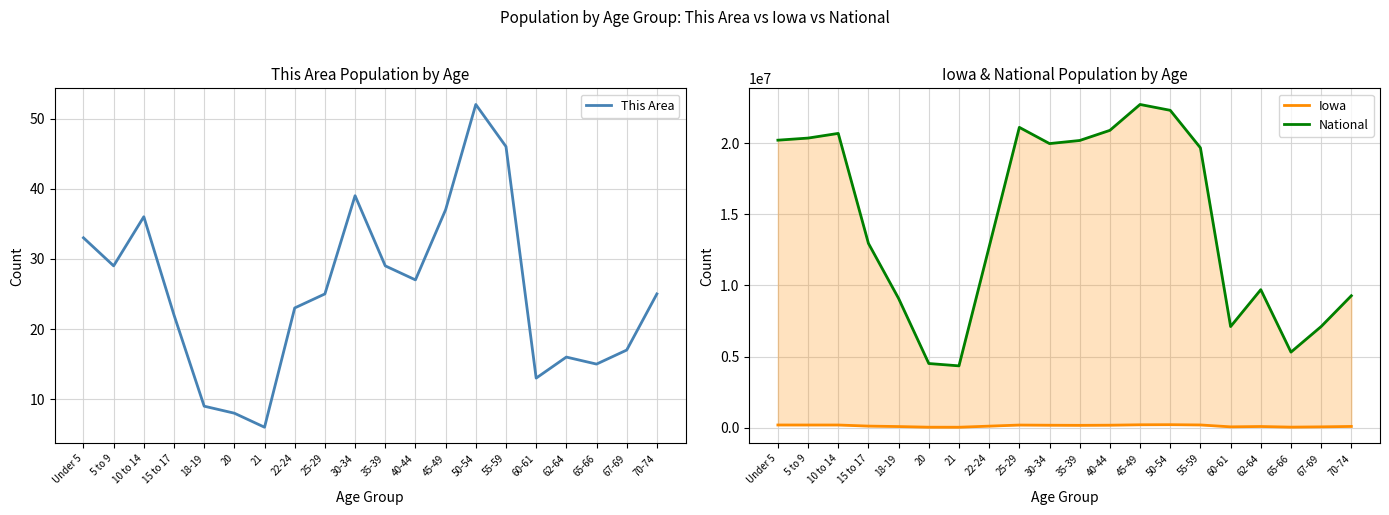

Reading left to right, list all the values displayed in this chart.

This Area: Under 5=33	5 to 9=29	10 to 14=36	15 to 17=22	18-19=9	20=8	21=6	22-24=23	25-29=25	30-34=39	35-39=29	40-44=27	45-49=37	50-54=52	55-59=46	60-61=13	62-64=16	65-66=15	67-69=17	70-74=25
Iowa: Under 5=202123	5 to 9=200646	10 to 14=200904	15 to 17=124320	18-19=92517	20=47227	21=44695	22-24=121428	25-29=197843	30-34=184740	35-39=177148	40-44=187400	45-49=216482	50-54=223244	55-59=204393	60-61=72152	62-64=96205	65-66=52304	67-69=72061	70-74=100291
National: Under 5=20201362	5 to 9=20348657	10 to 14=20677194	15 to 17=12954254	18-19=9086089	20=4519129	21=4354294	22-24=12712576	25-29=21101849	30-34=19962099	35-39=20179642	40-44=20890964	45-49=22708591	50-54=22298125	55-59=19664805	60-61=7113727	62-64=9704197	65-66=5319902	67-69=7115361	70-74=9278166